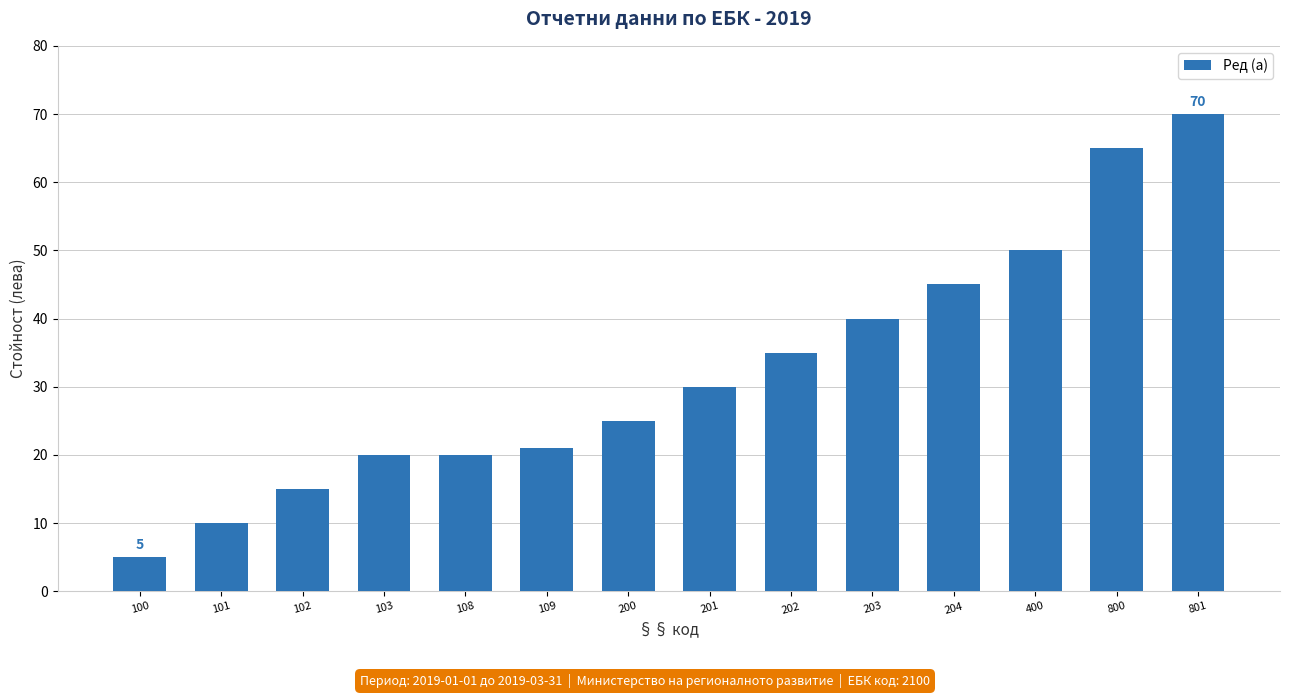

What is the difference between the values at 103 and 204?

25